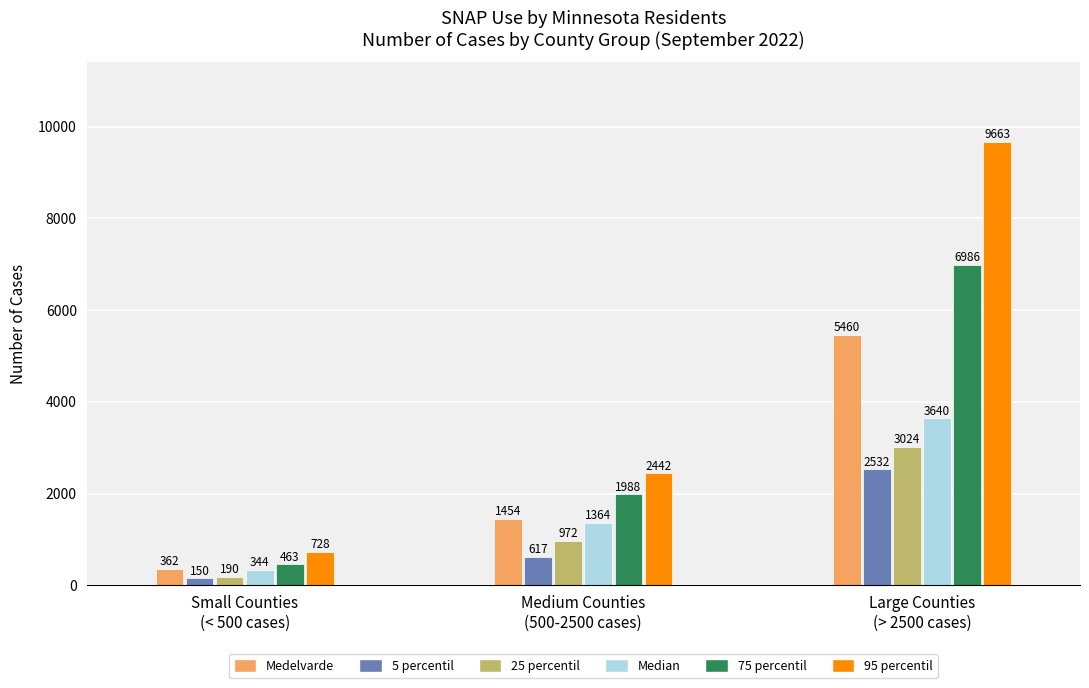

Reading right to left, extract all data points from this chart.

Medelvarde: 5460	1454	362
5 percentil: 2532	617	150
25 percentil: 3024	972	190
Median: 3640	1364	344
75 percentil: 6986	1988	463
95 percentil: 9663	2442	728